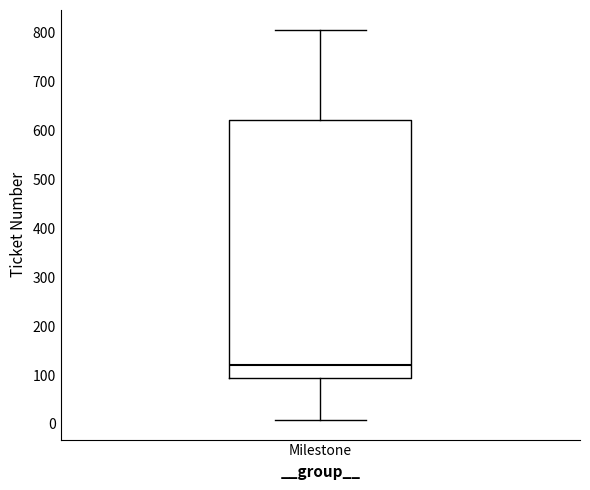

Where is the lower edge of the box for Milestone on the y-axis? The values are not printed on the chart, so give them approximately, as read against the axis.

90